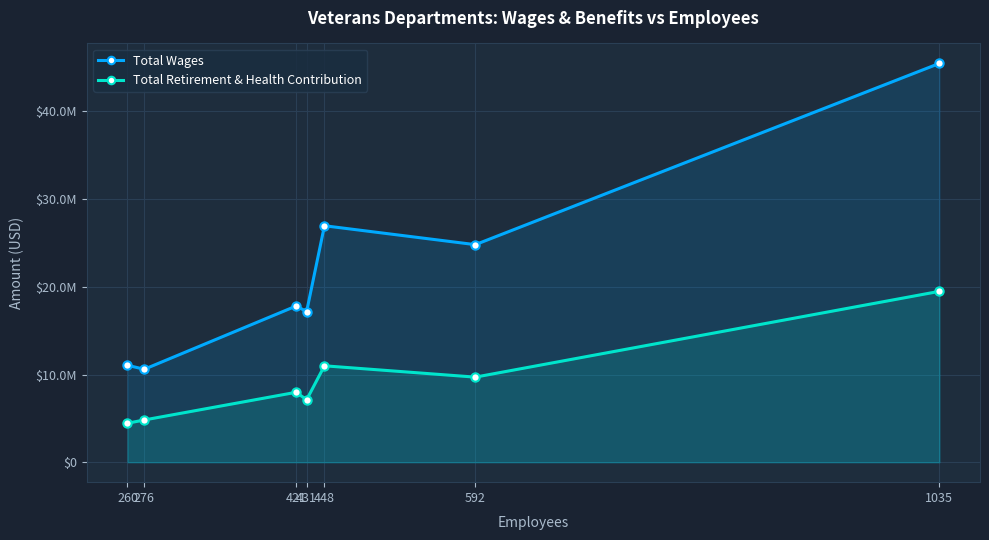

What are all the series names shown in the legend?

Total Wages, Total Retirement & Health Contribution